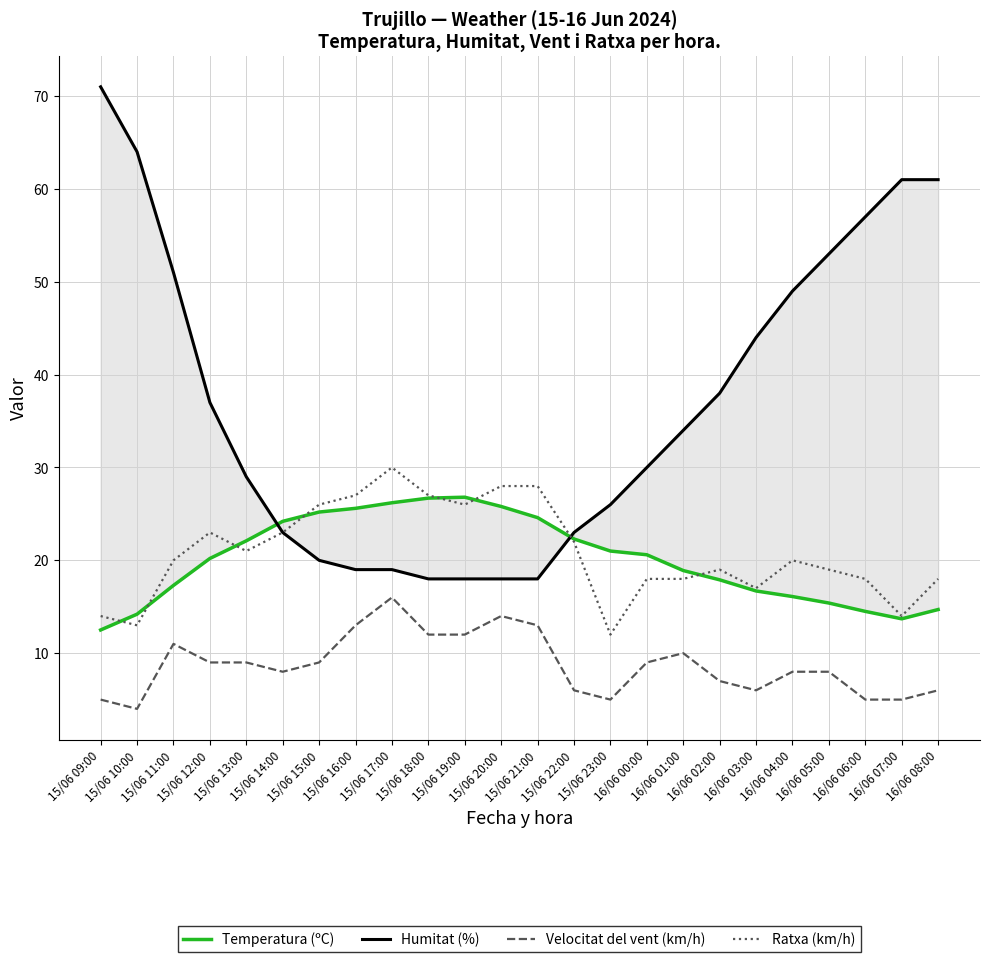

Which series has the widest spread of values?

Humitat (%)